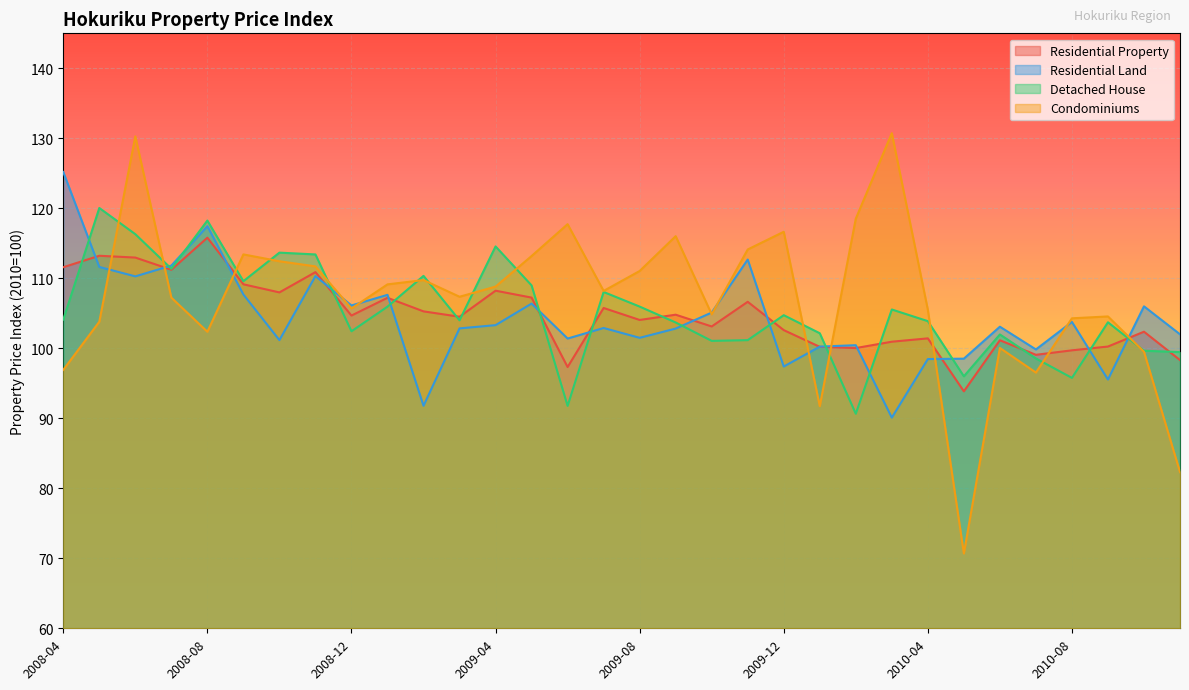

What is the difference between the maximum and second lowest values in the Detached House series?

28.3